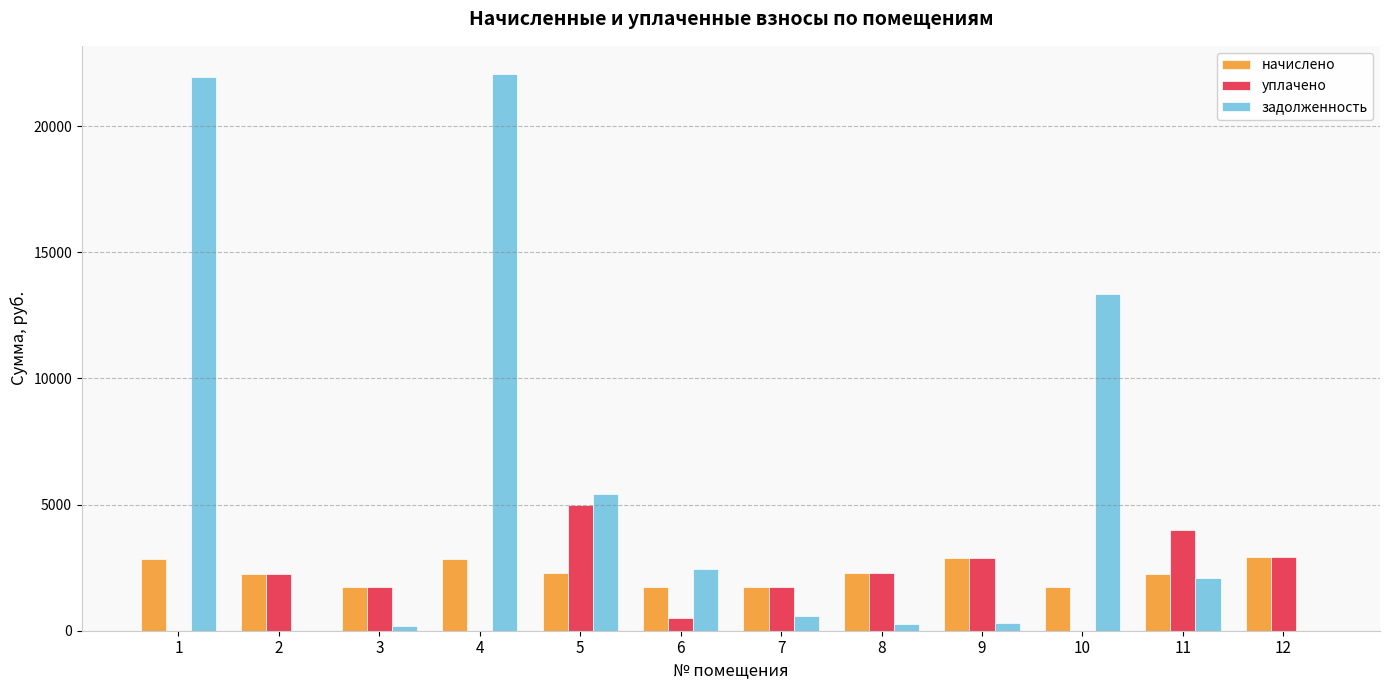

Where does the задолженность series first go above 2075?

1